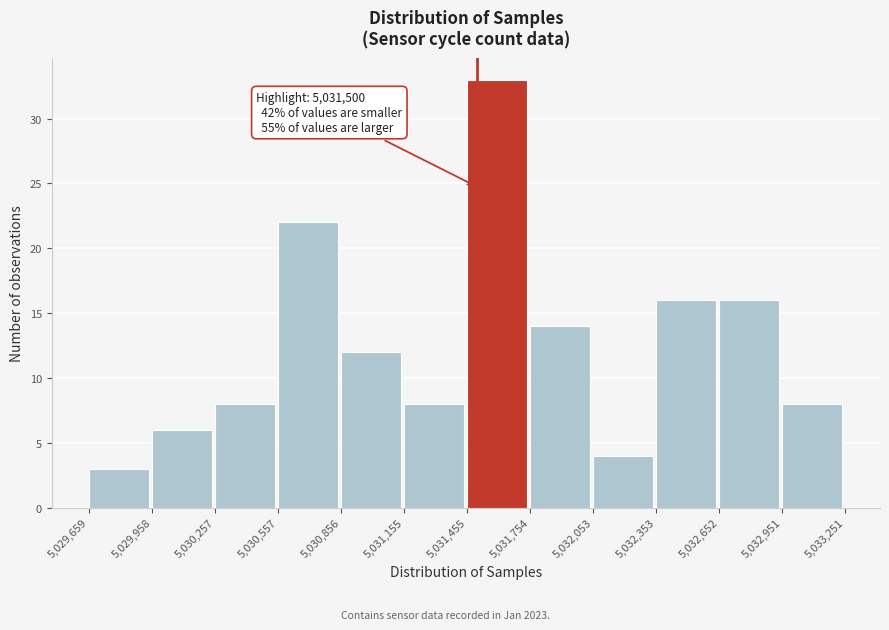

Over which range of the x-axis is the bar tallest?

5,031,455 to 5,031,754